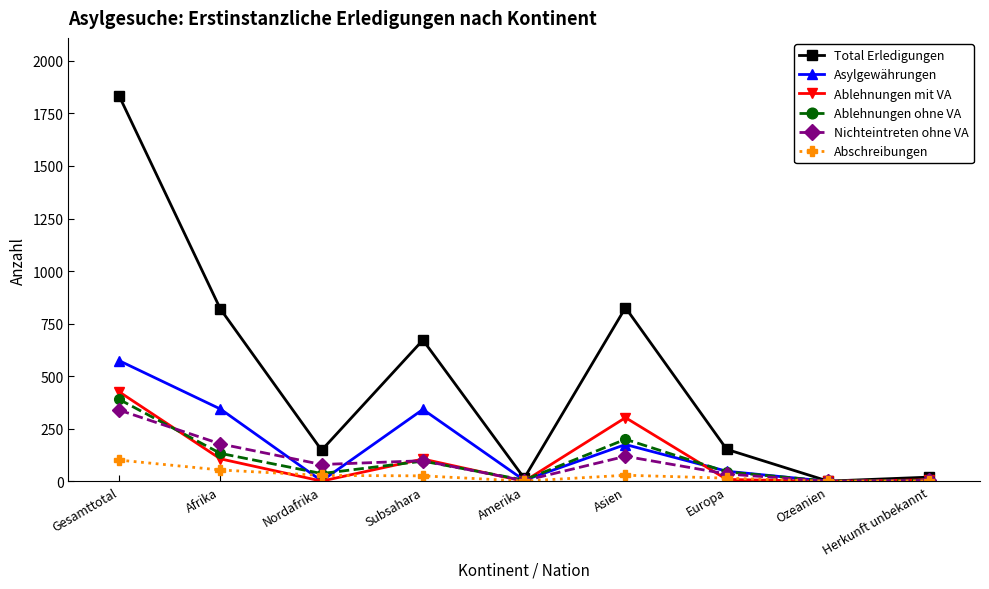

Where is the first local maximum for Asylgewährungen?

Subsahara